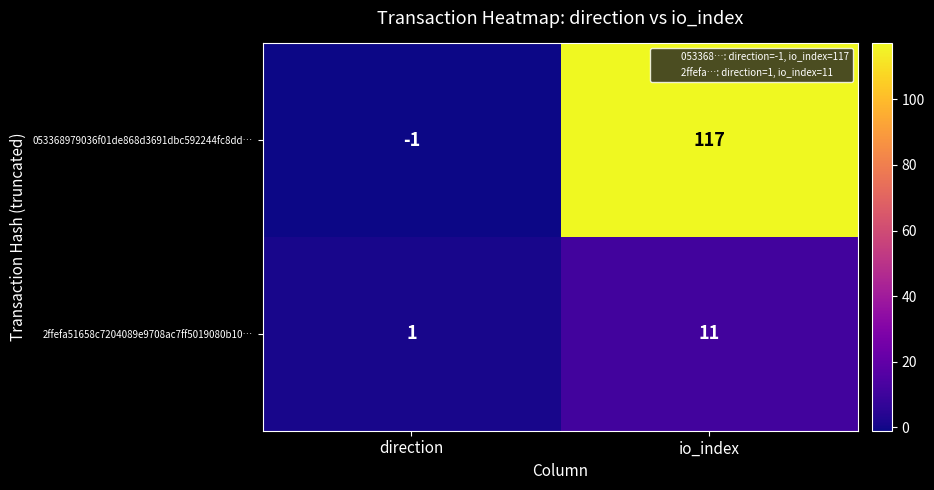

Count the 2ffefa51658c7204089e9708ac7ff5019080b10… values in the range 1 to 11.

2